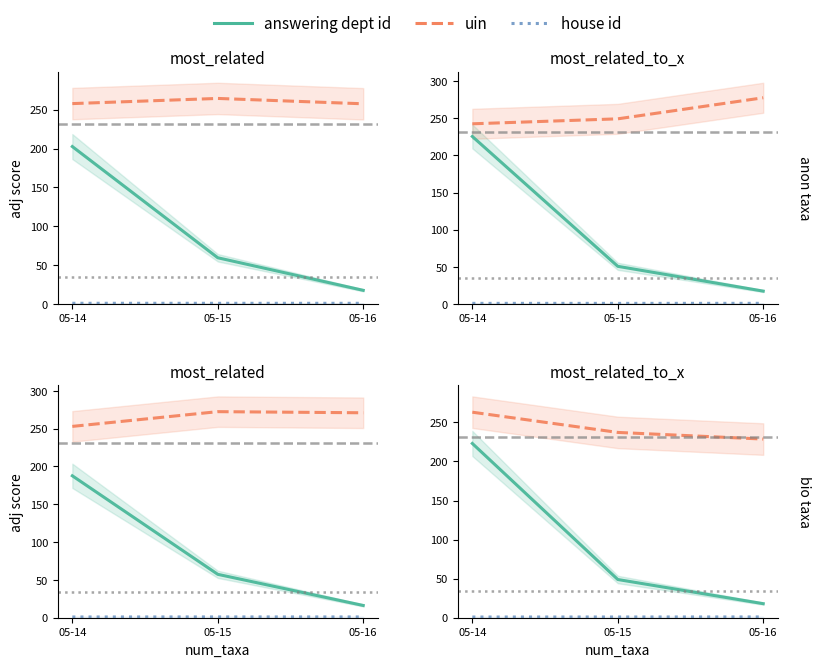

How many values in the uin series exceed 237?

2